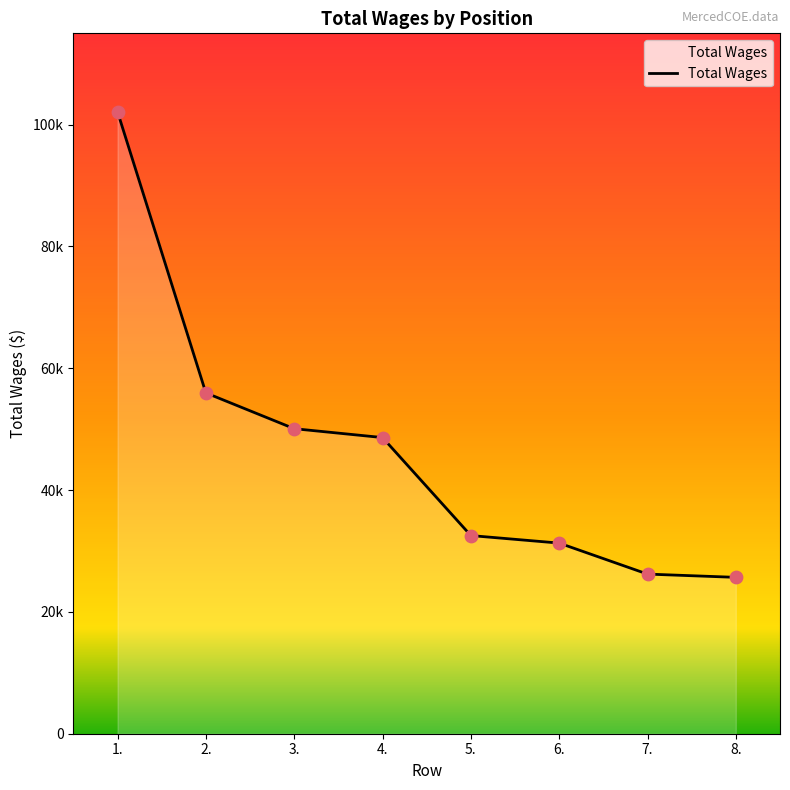

Between 3. and 2., which is larger?

2.